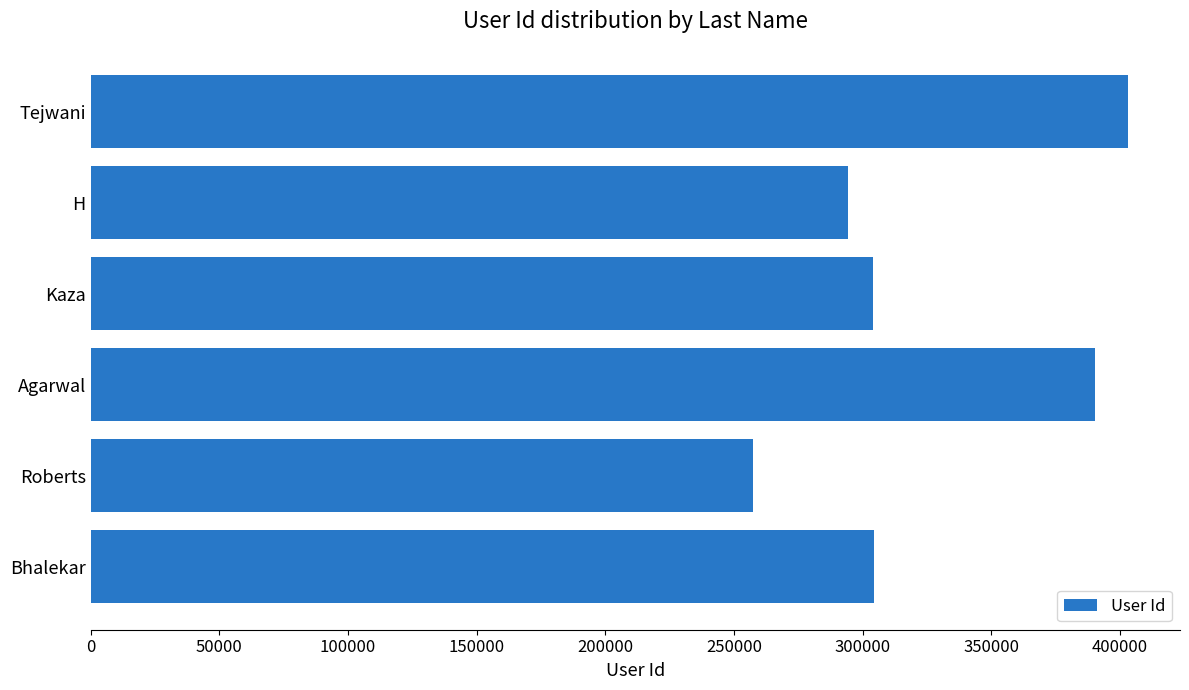

What is the smallest value displayed?

257310